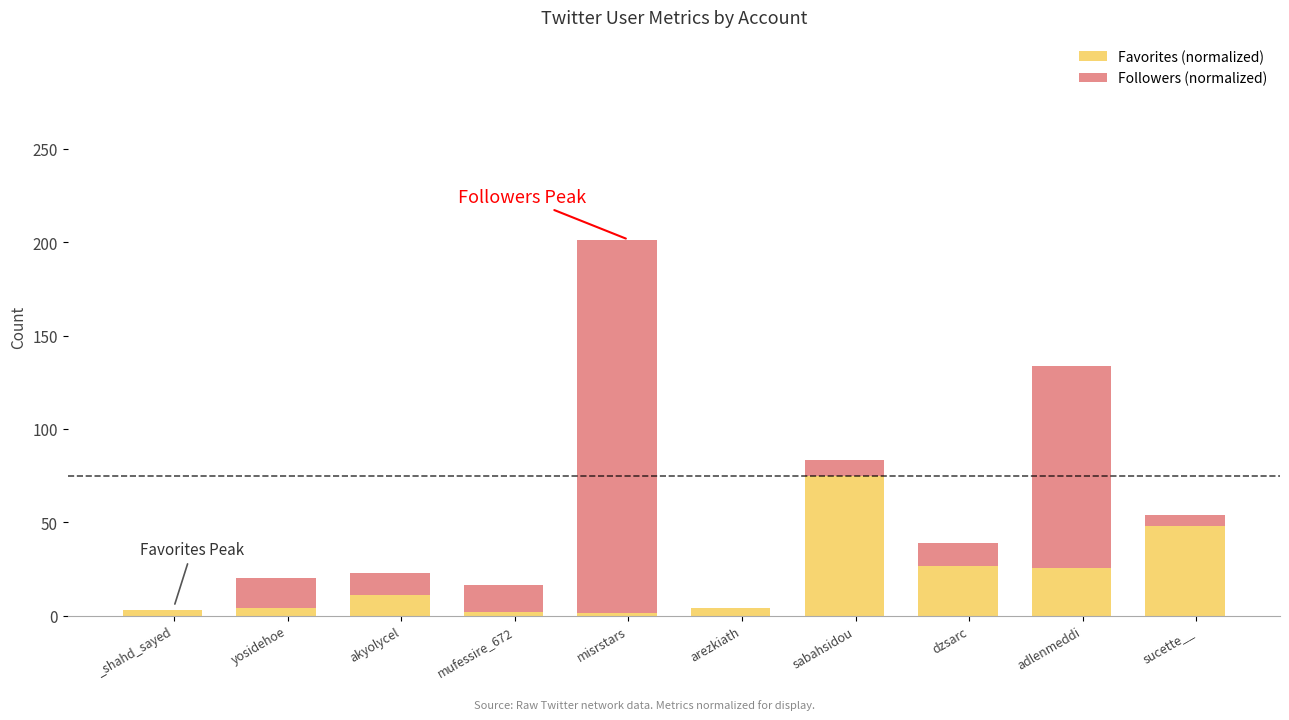

What is the highest value of the Favorites (normalized) series?

75.0